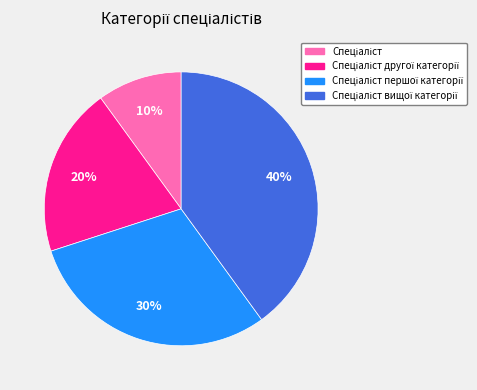

How many segments does this pie chart have?

4